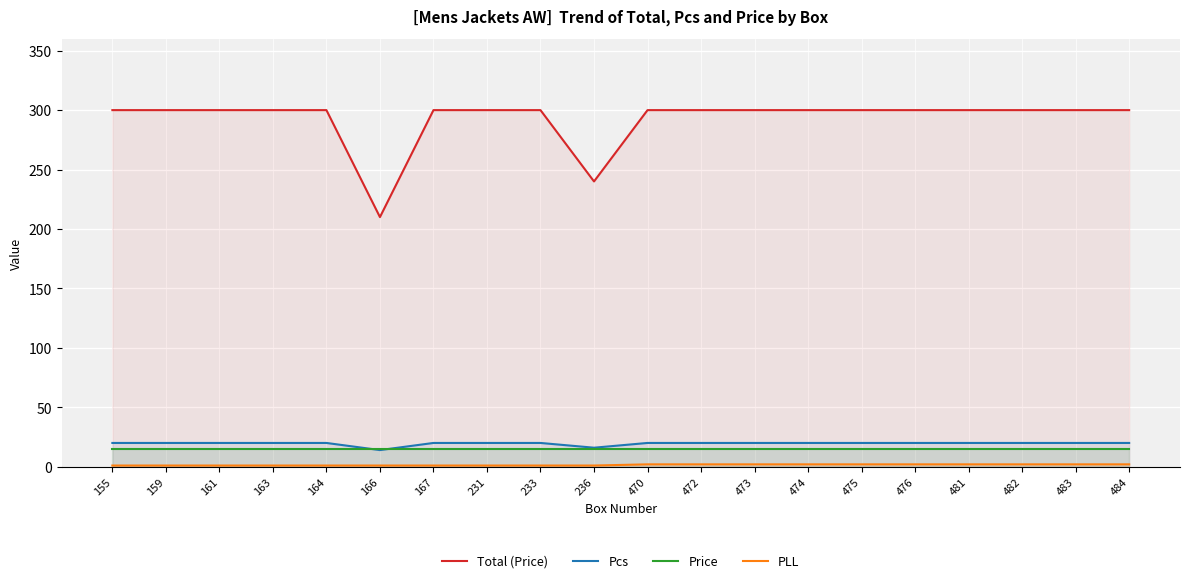

What is the value of the Price point at the 4th from the left?

15